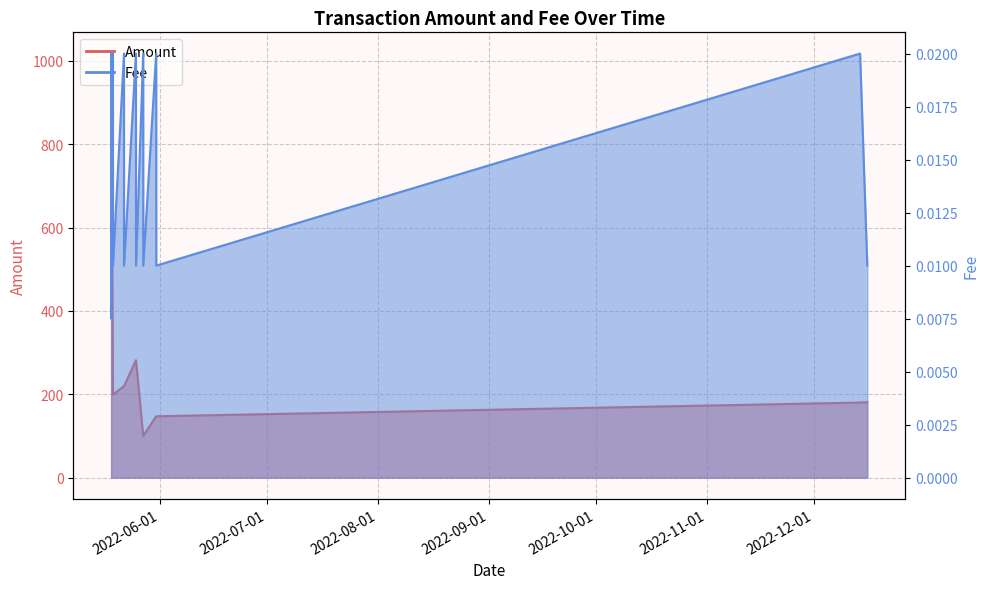

Which has a higher value, 2022-05-30 23:30:00 or 2022-05-30 23:57:00?

2022-05-30 23:57:00